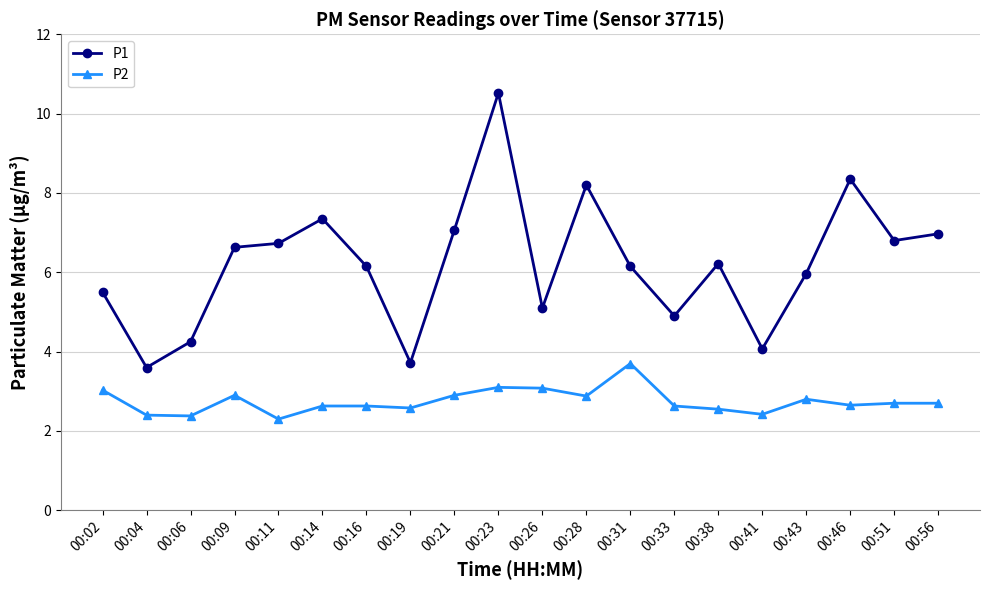

Is this an area chart (filled region under the line)?

No